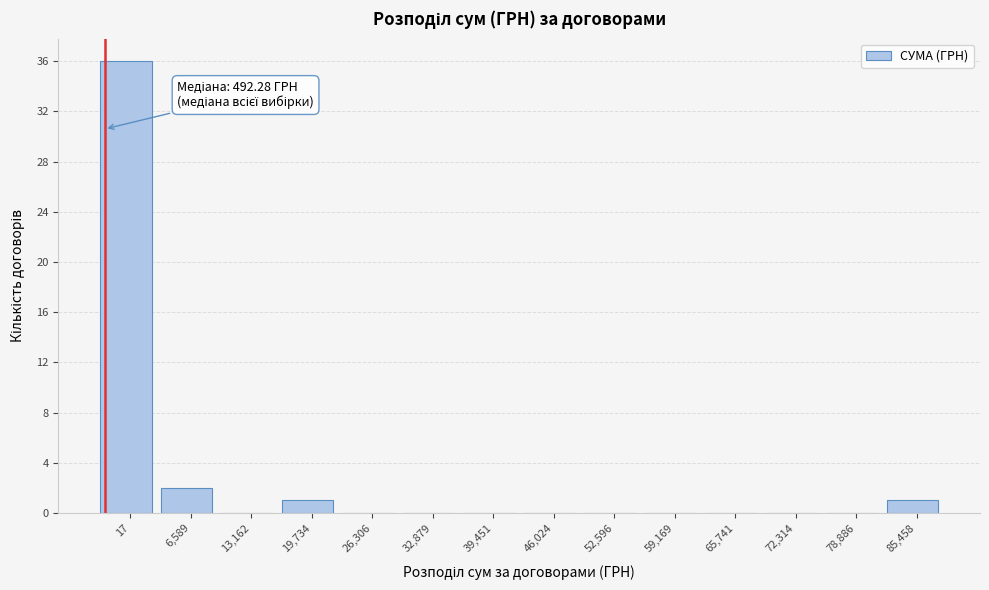

Reading right to left, list all the values displayed in this chart.

85,458=1	78,886=0	72,314=0	65,741=0	59,169=0	52,596=0	46,024=0	39,451=0	32,879=0	26,306=0	19,734=1	13,162=0	6,589=2	17=36